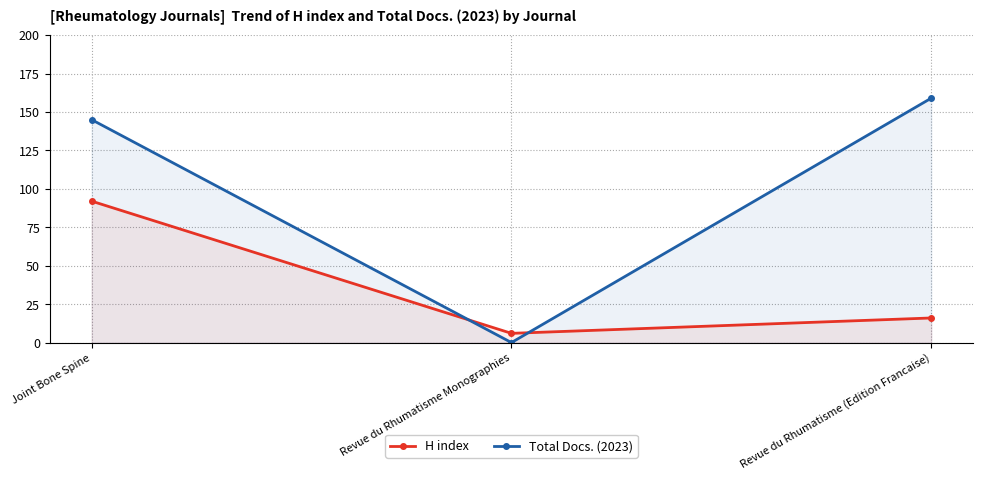

What is the sum of all H index values?

114